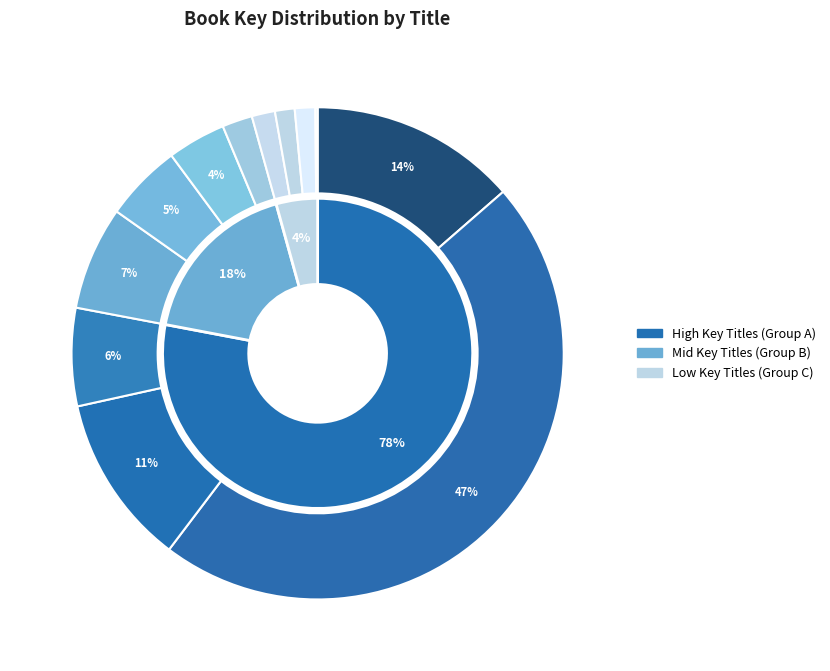

True or false: Girl and the Witch's Garden accounts for 14% of the total.

True